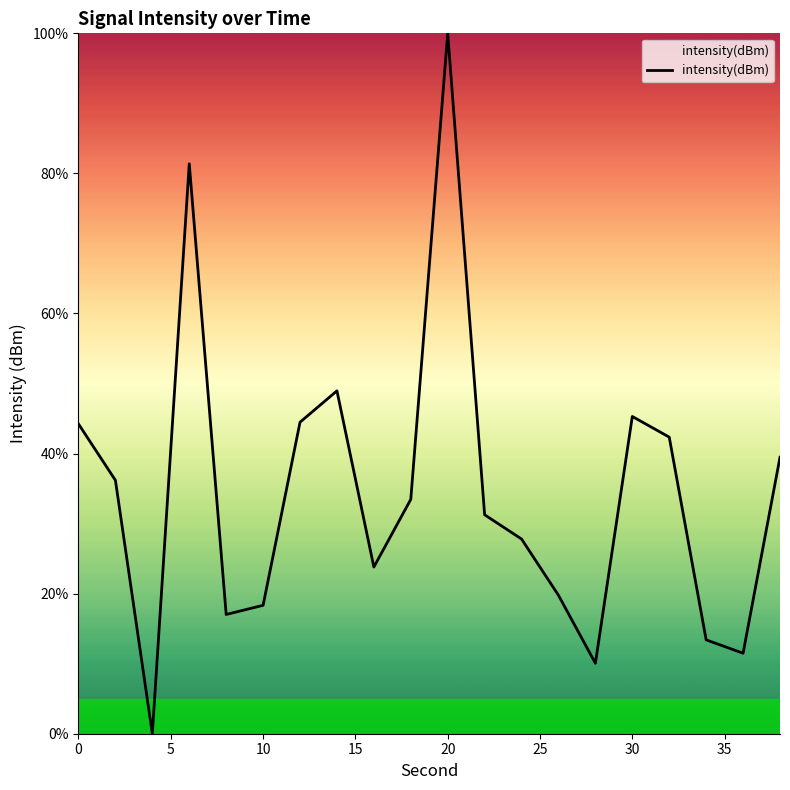

What is the difference between the maximum and minimum values?

100.0